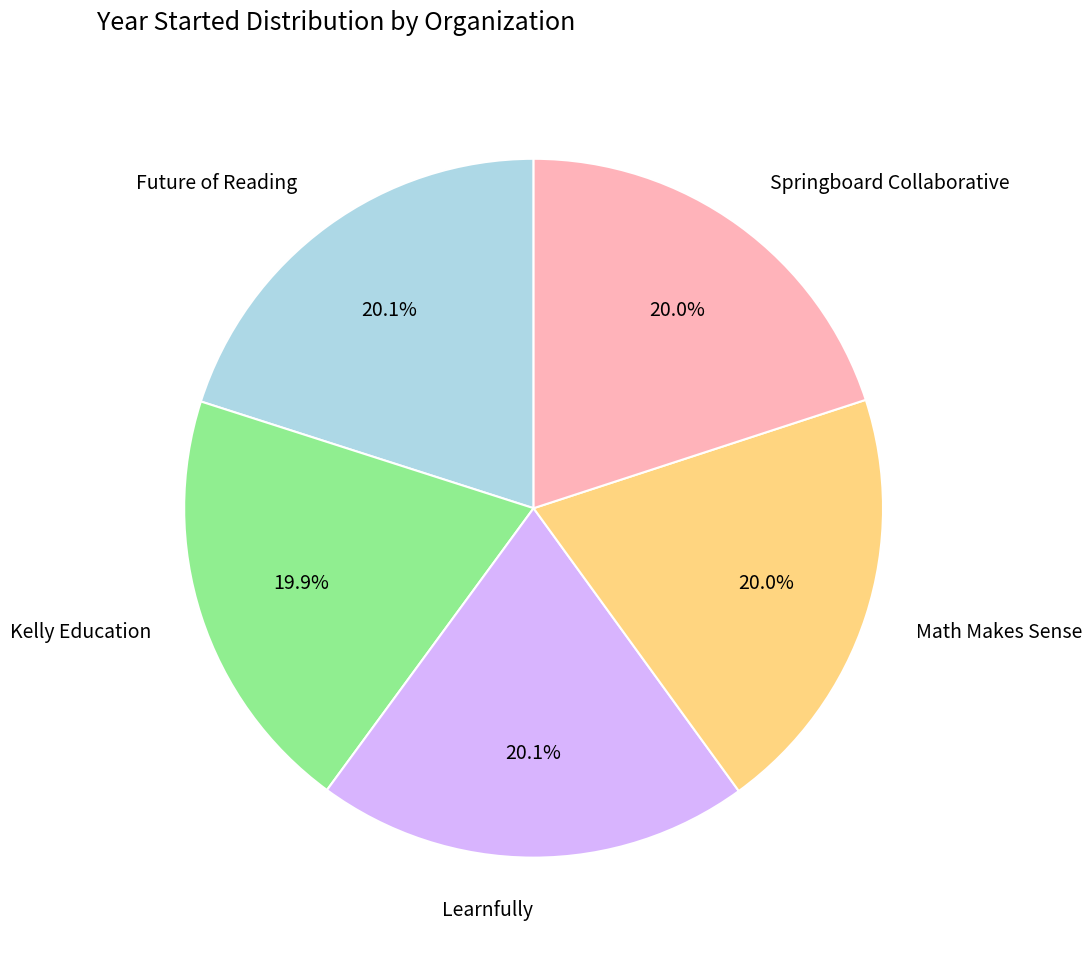

What is the ratio of the value at Springboard Collaborative to the value at Future of Reading?

1.0